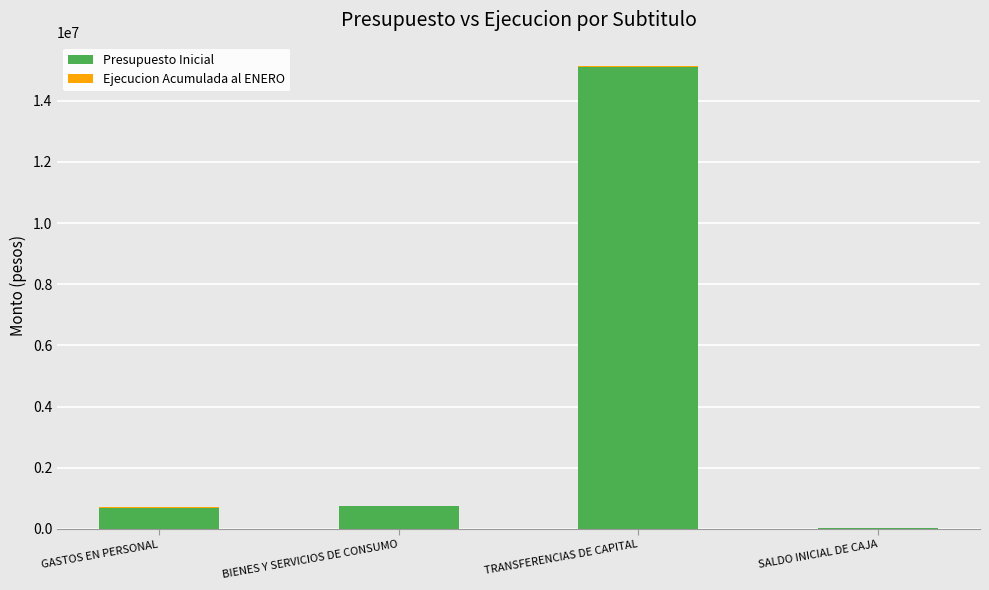

What is the highest value of the Presupuesto Inicial series?

15106362